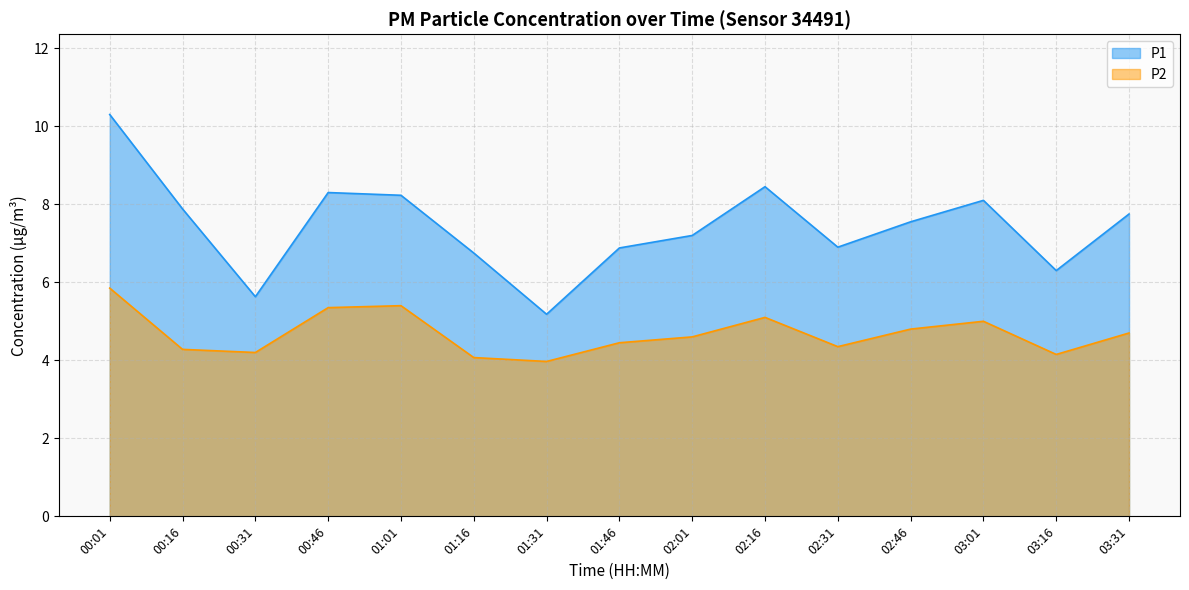

True or false: P1 has more than 2 interior local peaks.

True